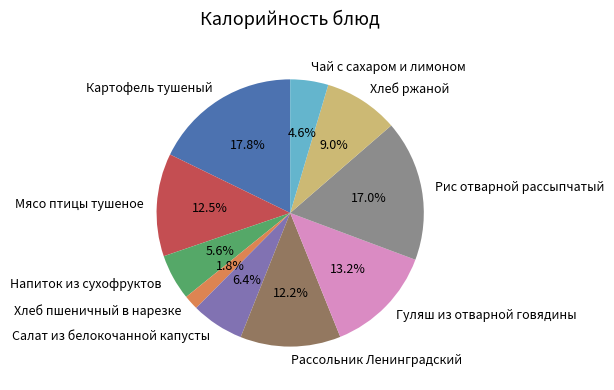

How many segments does this pie chart have?

10